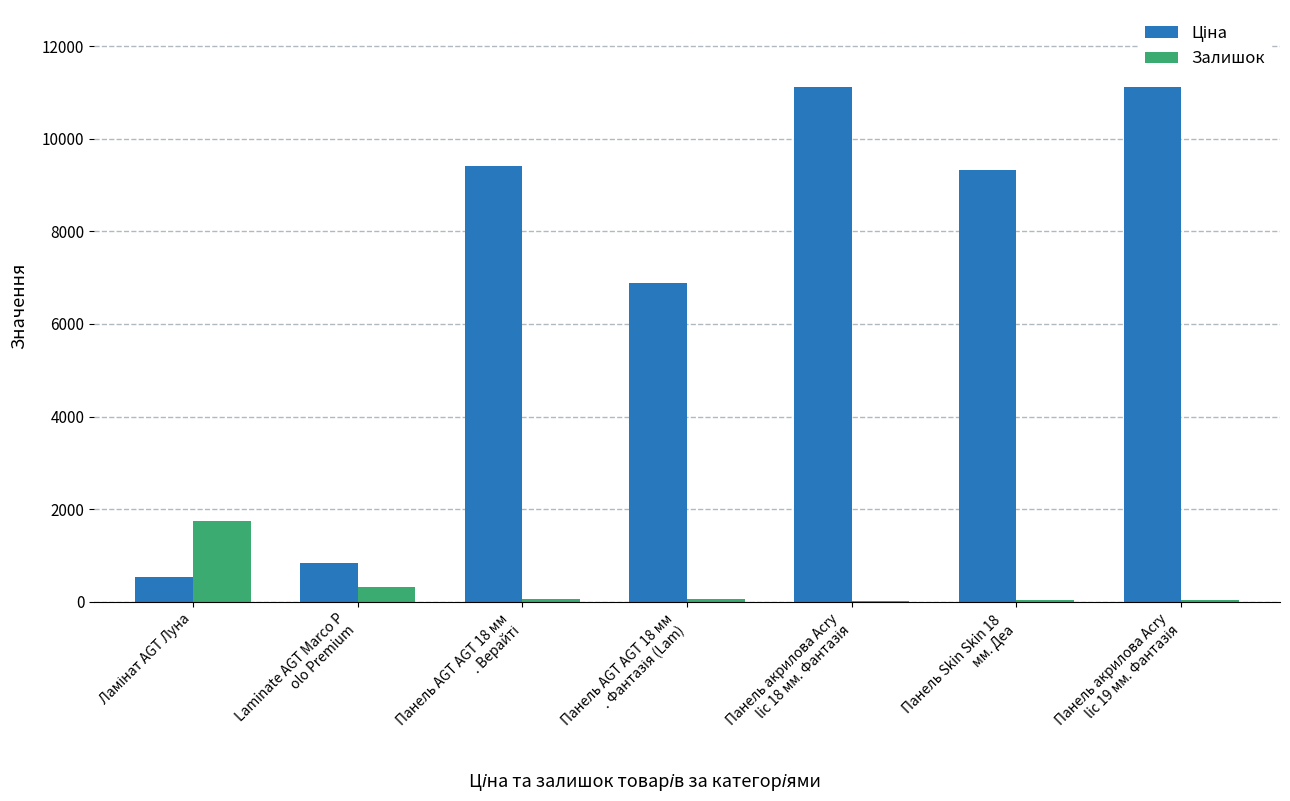

What is the highest value of the Залишок series?

1756.0